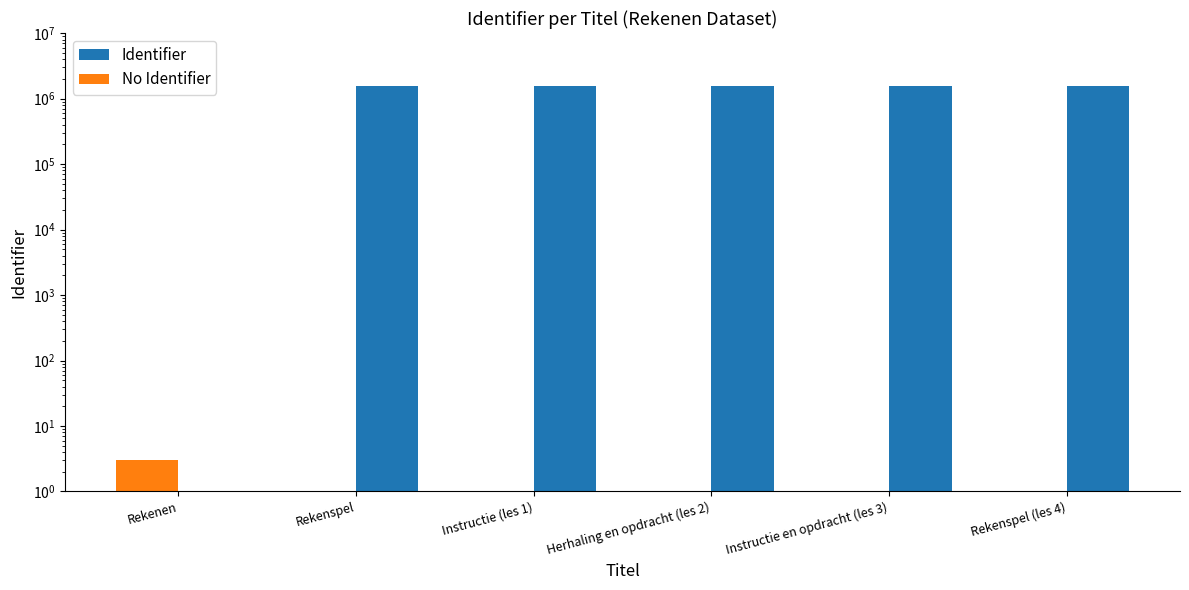

What is the difference between the highest and lowest values at Rekenspel (les 4)?

1558554.0